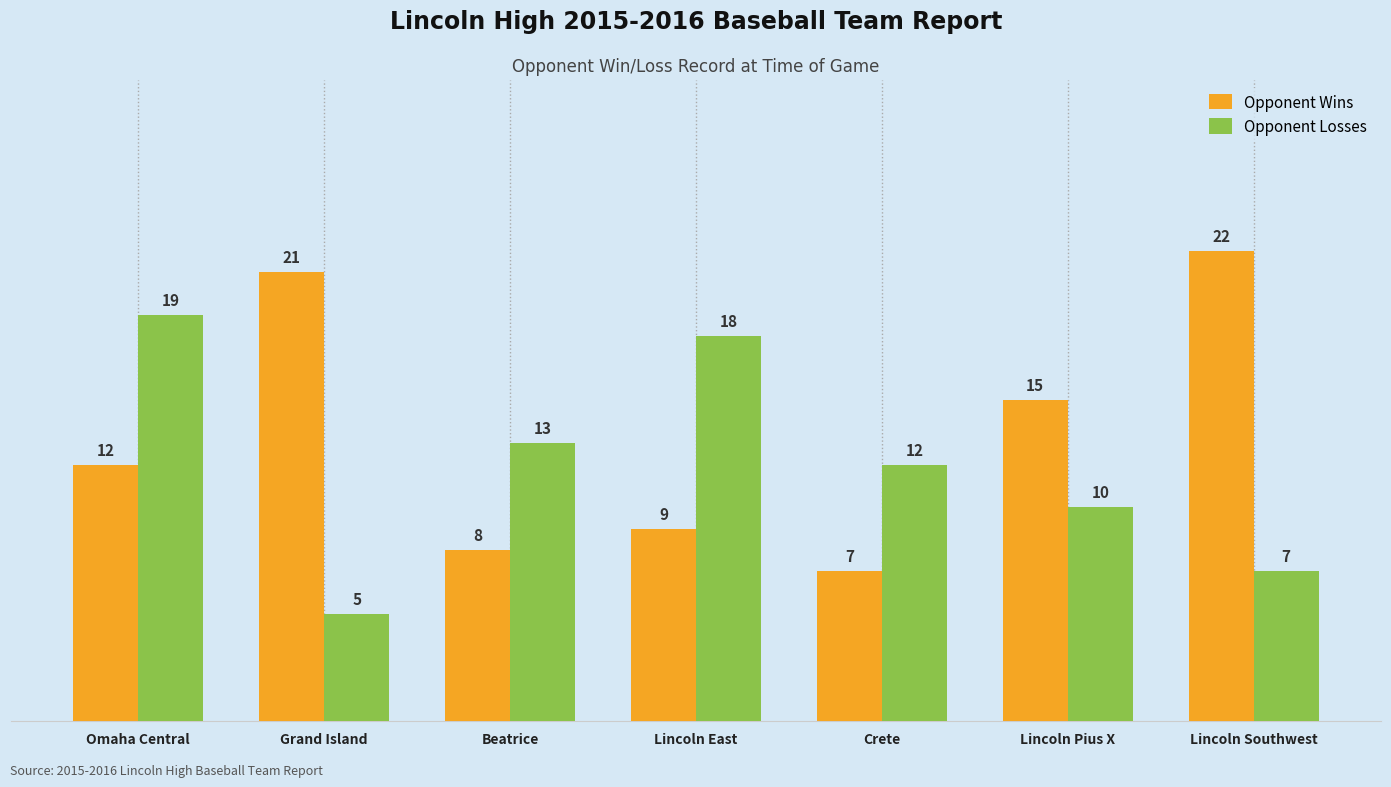

What is the difference between the Opponent Losses values at Crete and Lincoln Pius X?

2